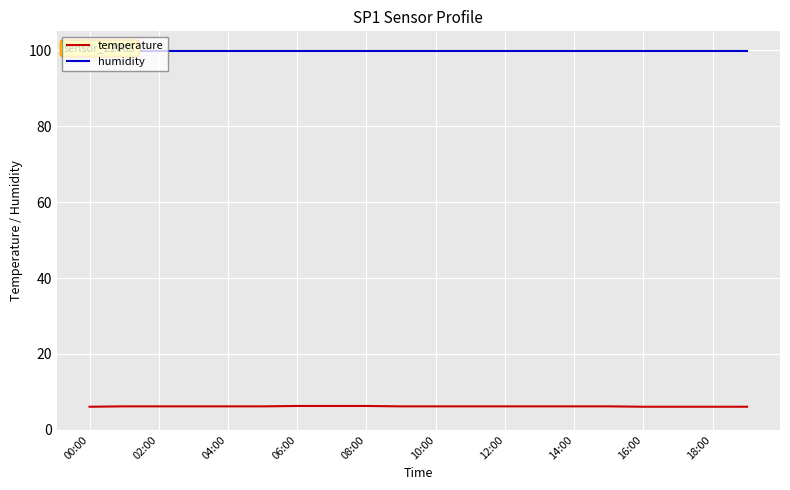

What is the sum of all temperature values?

123.8